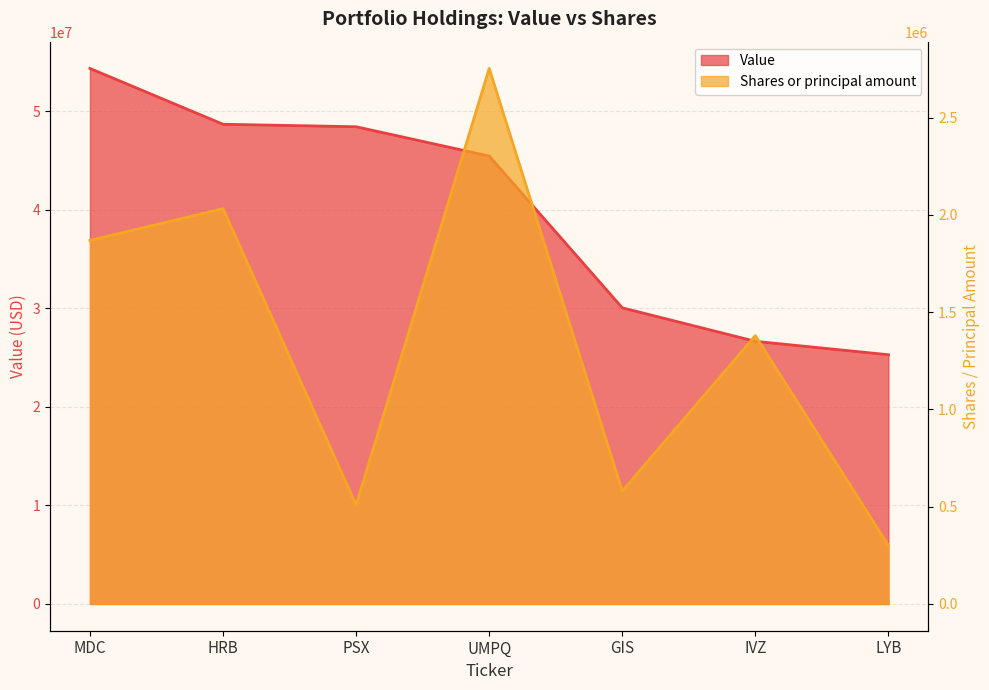

Reading left to right, what are all the values shown in this chart?

Value: 54322000	48661000	48408000	45435000	30041000	26641000	25282000
Shares or principal amount: 1869295	2032637	508645	2753607	580496	1379659	300695